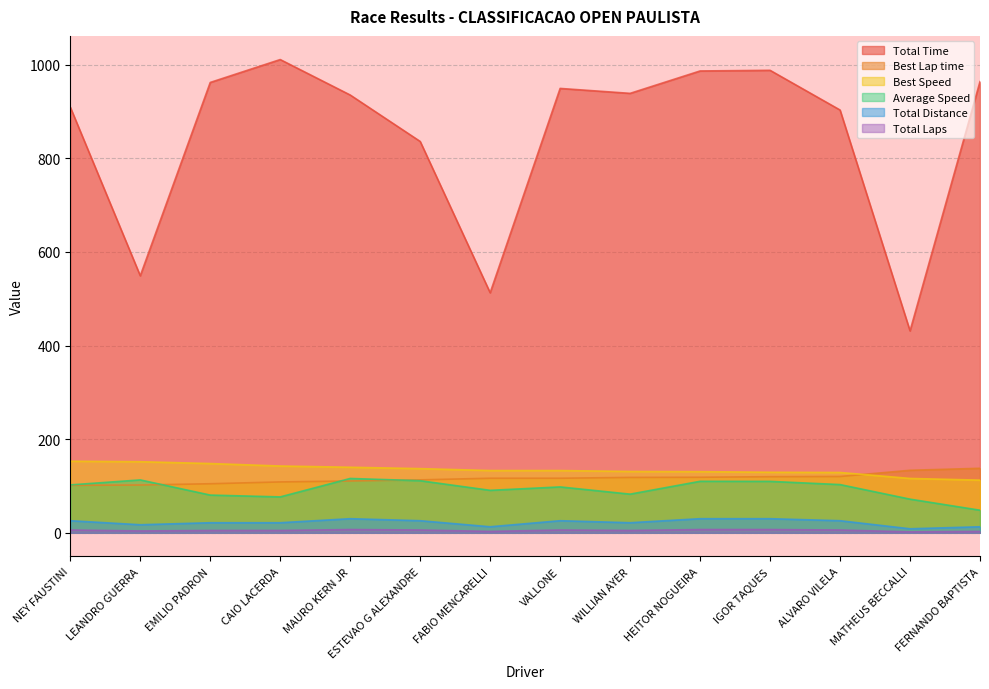

True or false: Total Laps and Best Lap time cross at least once.

False